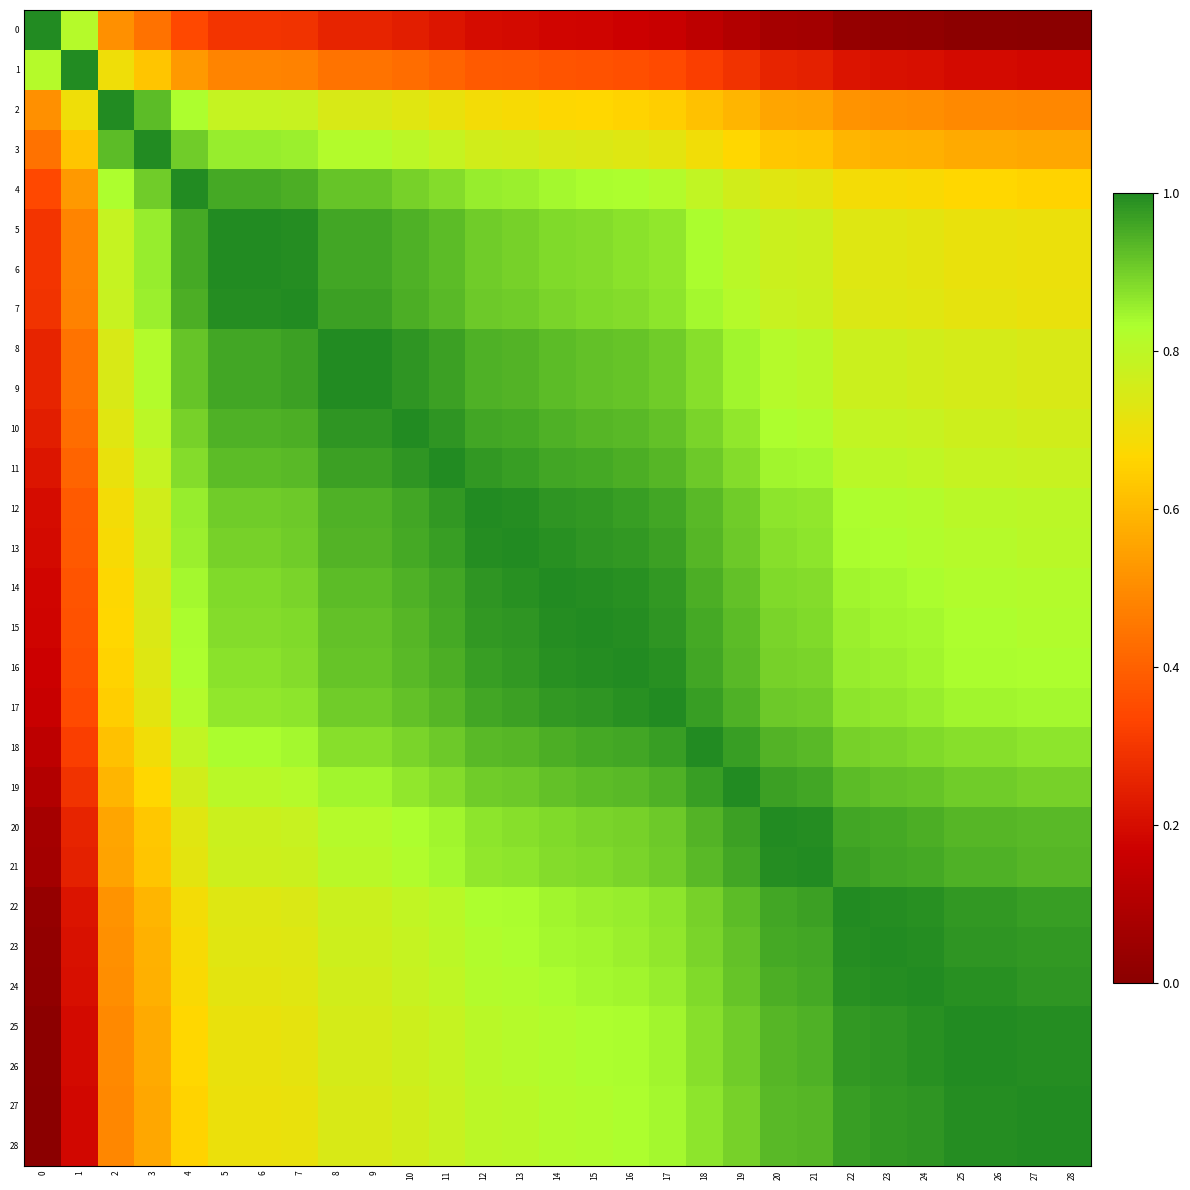

Which series has the largest total across all categories?

14